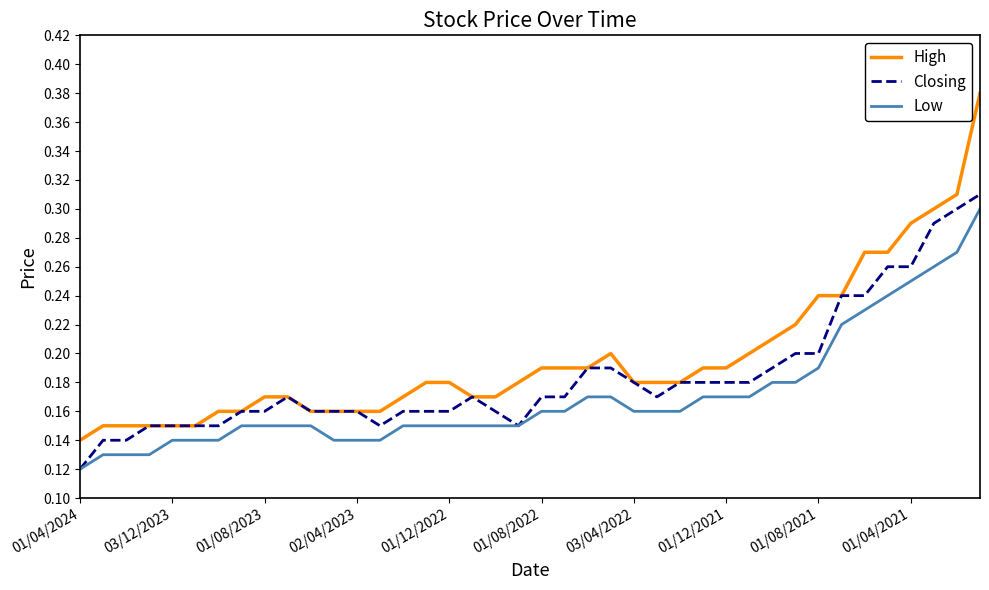

How many Closing values are between 0 and 1?

40